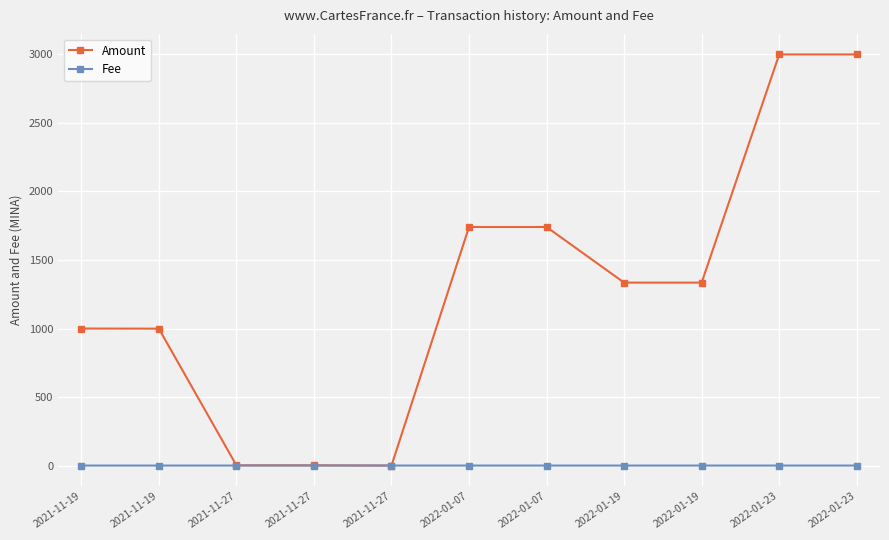

What are all the series names shown in the legend?

Amount, Fee